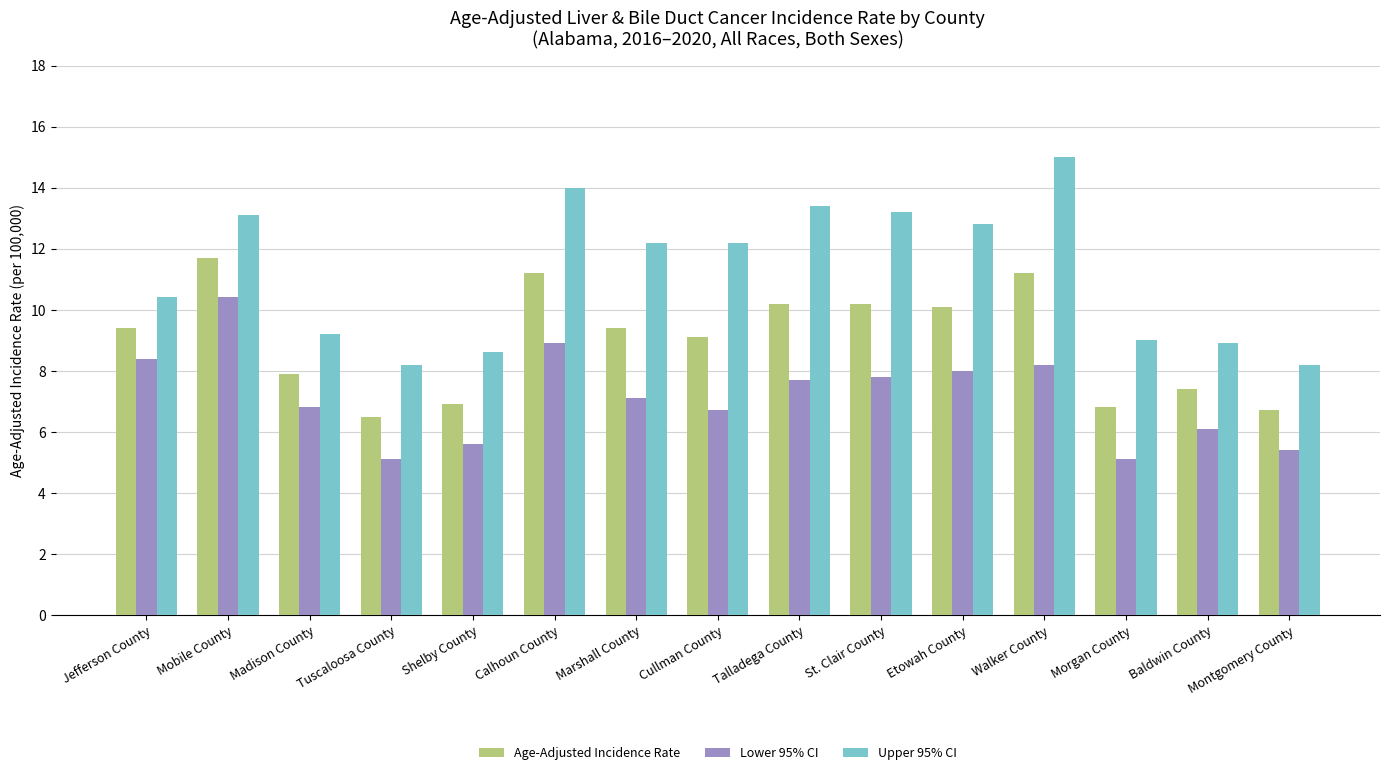

At which category does the chart reach its peak across all series?

Walker County